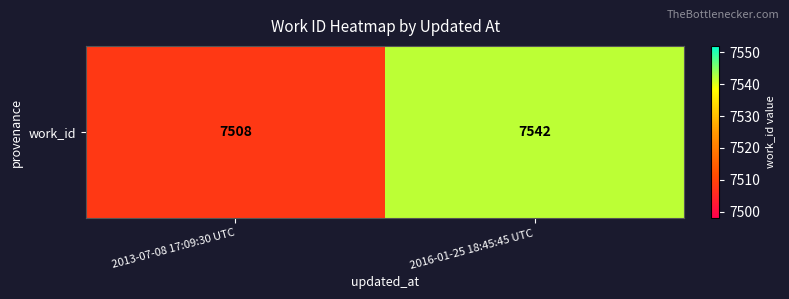

List the labels in order of value, largest first.

2016-01-25 18:45:45 UTC, 2013-07-08 17:09:30 UTC